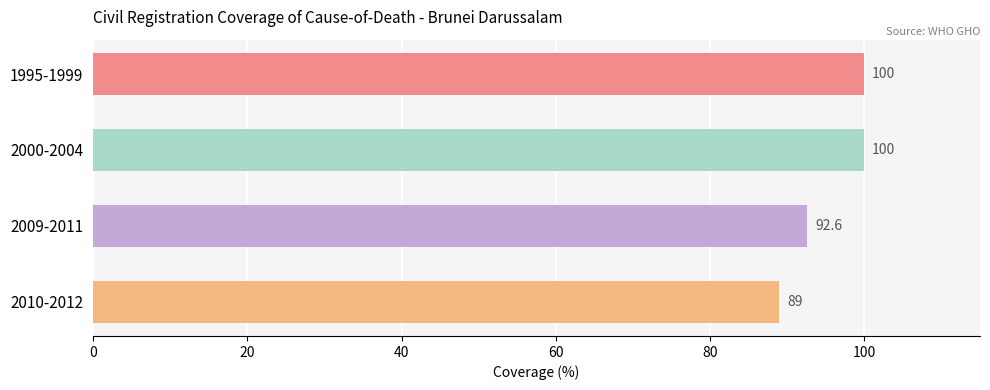

What is the change in value from 1995-1999 to 2010-2012?

-11.0